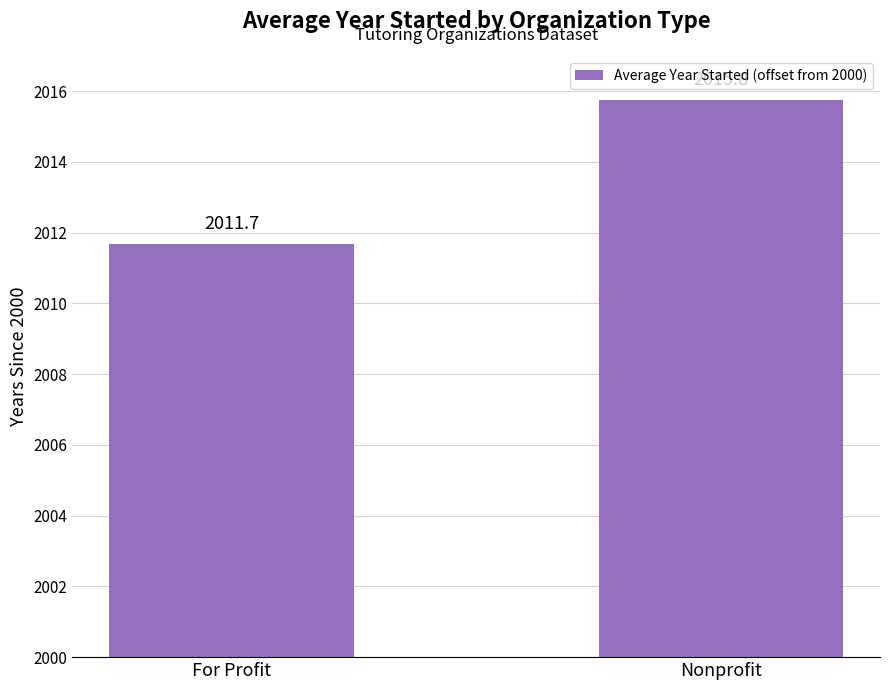

List the labels in order of value, smallest first.

For Profit, Nonprofit